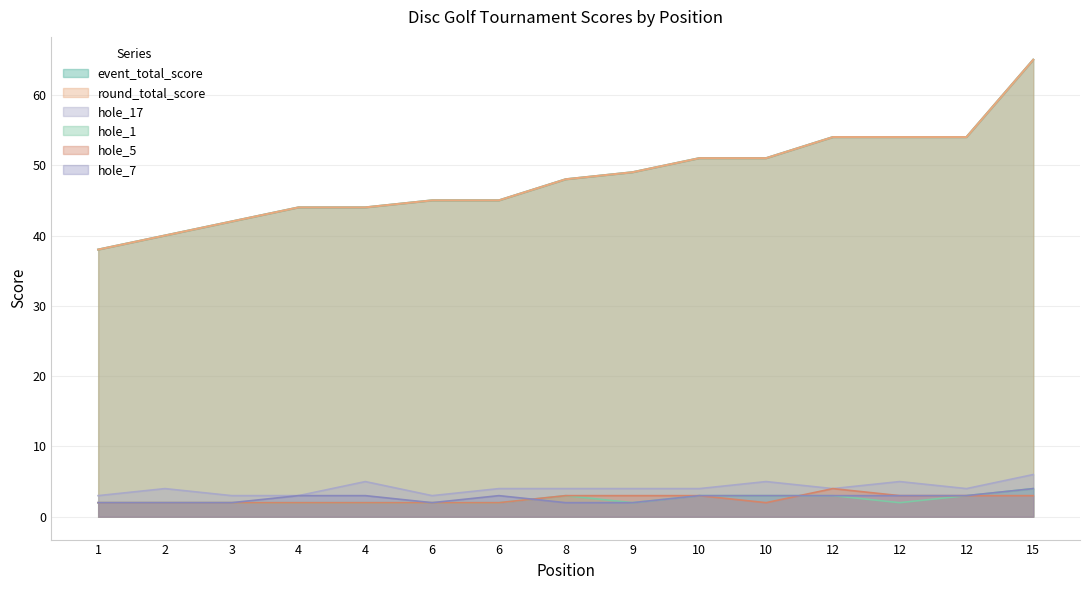

What is the difference between the highest and lowest values at 12?

51